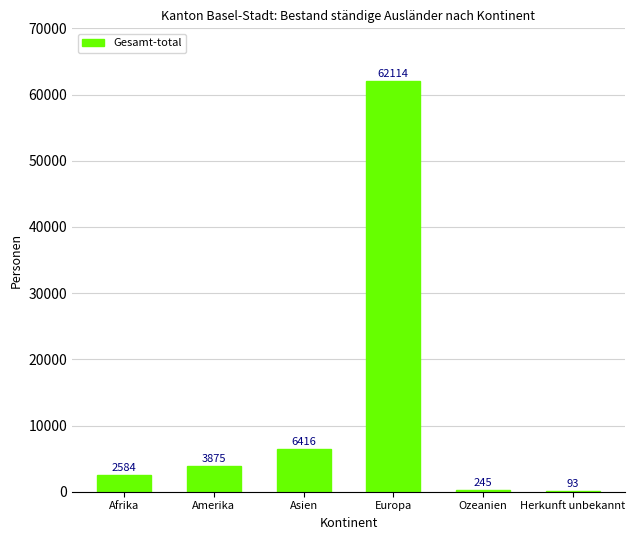

What is the change in value from Afrika to Herkunft unbekannt?

-2491